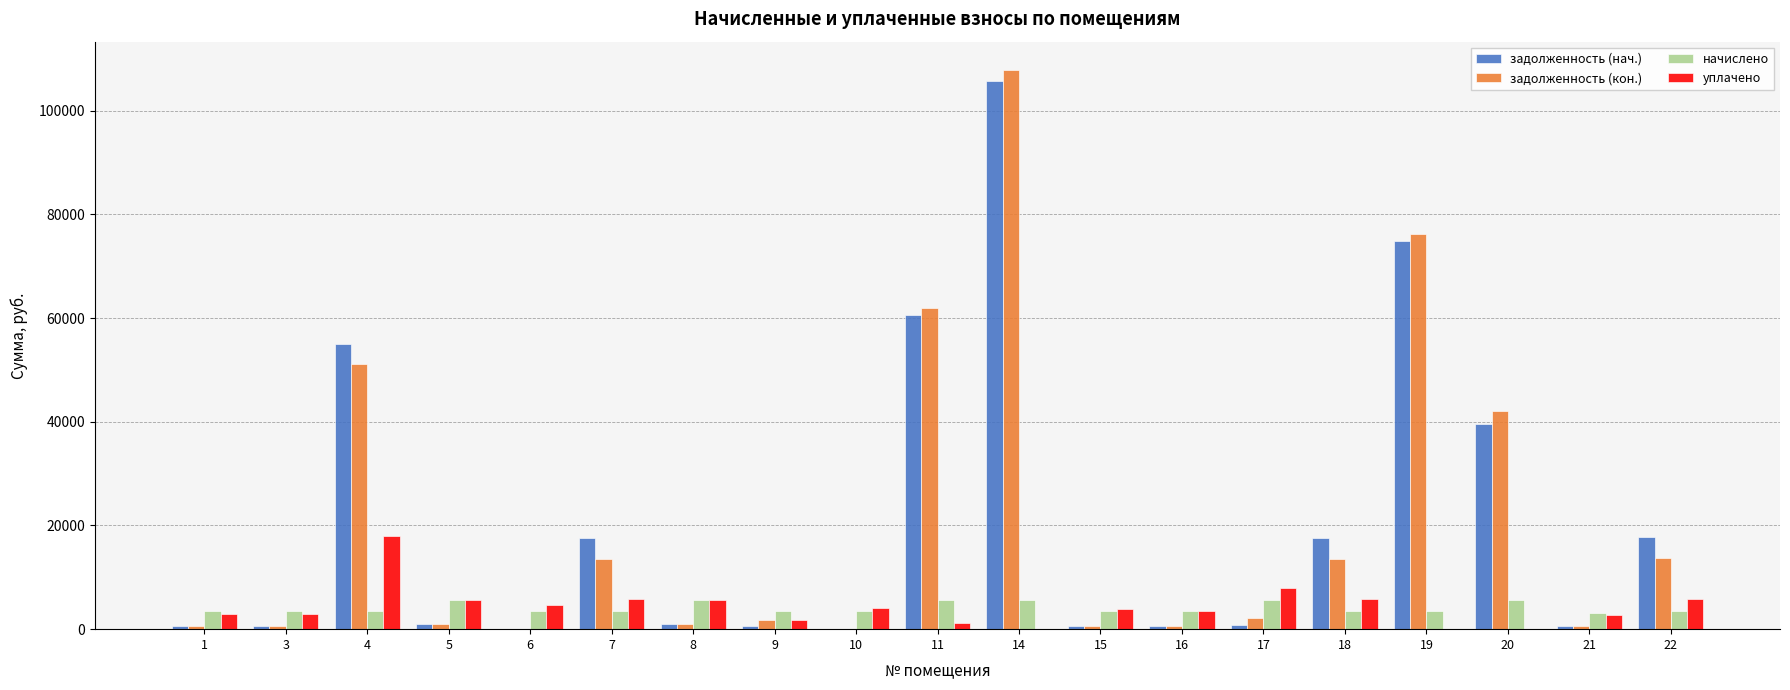

Is the value of задолженность (кон.) at 4 greater than the value of задолженность (нач.) at 21?

Yes